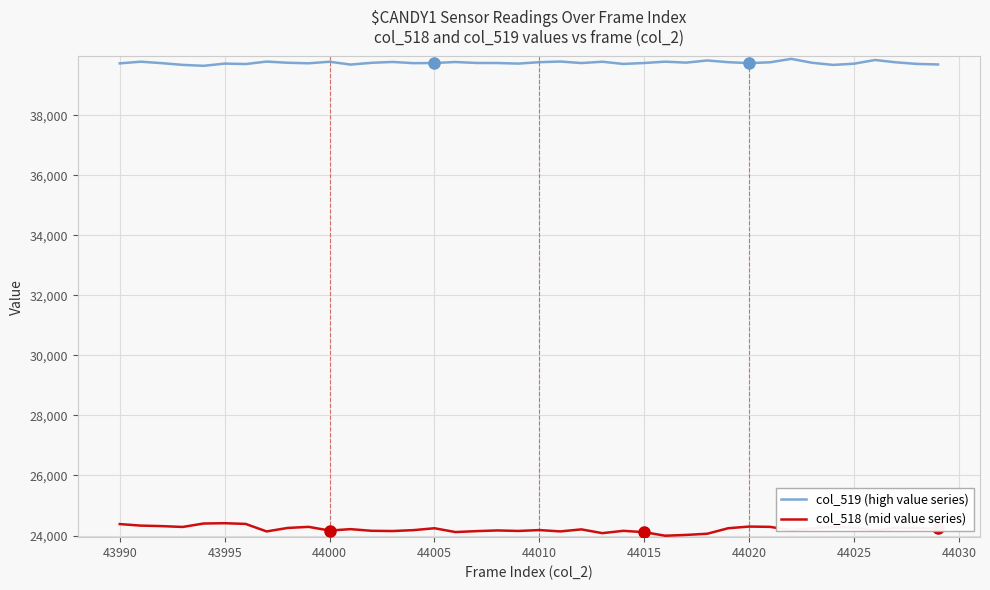

What is the smallest value displayed?

23993